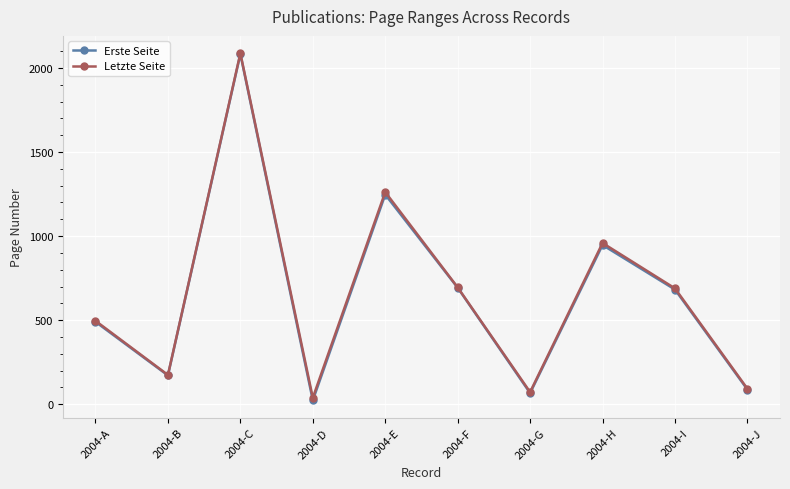

What is the difference between the Erste Seite values at 2004-H and 2004-I?

265